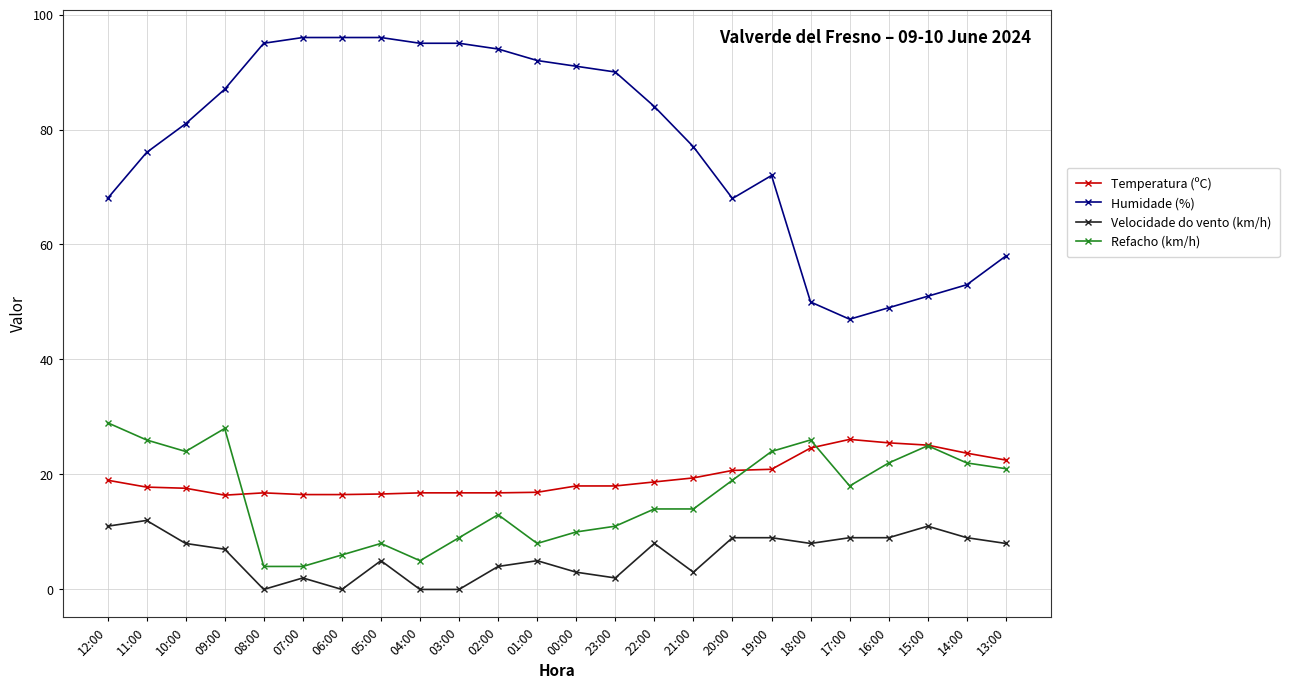

Count the number of data series in this chart.

4